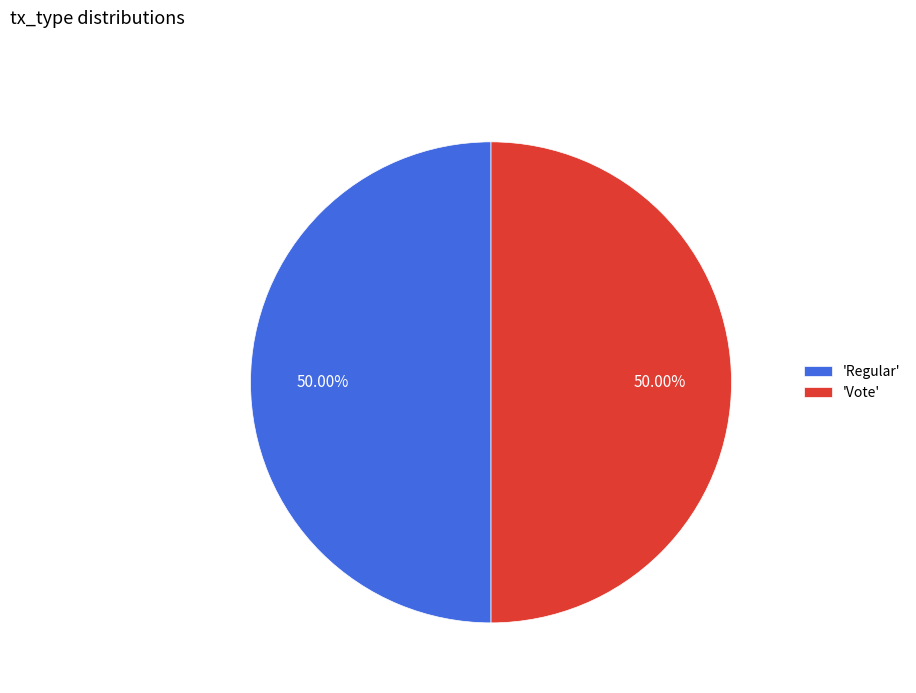

Combined, do 'Vote' and 'Regular' account for over 50%?

Yes